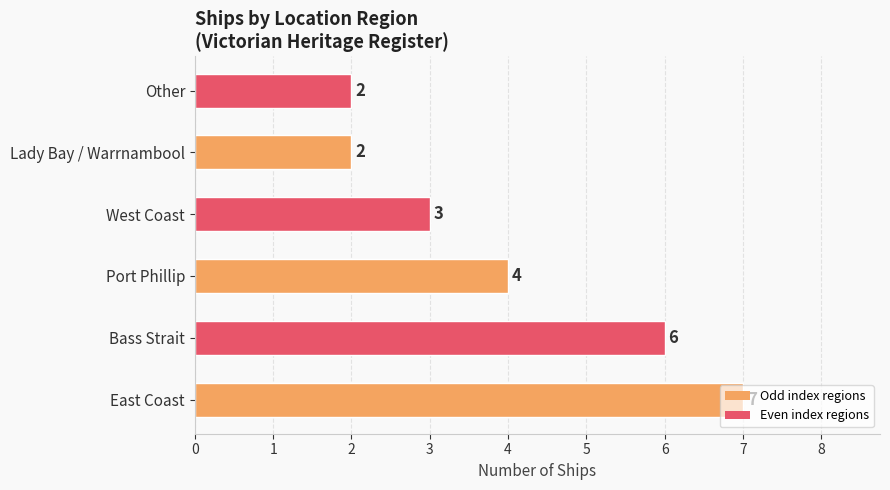

Count the values in the range 2 to 6.

5